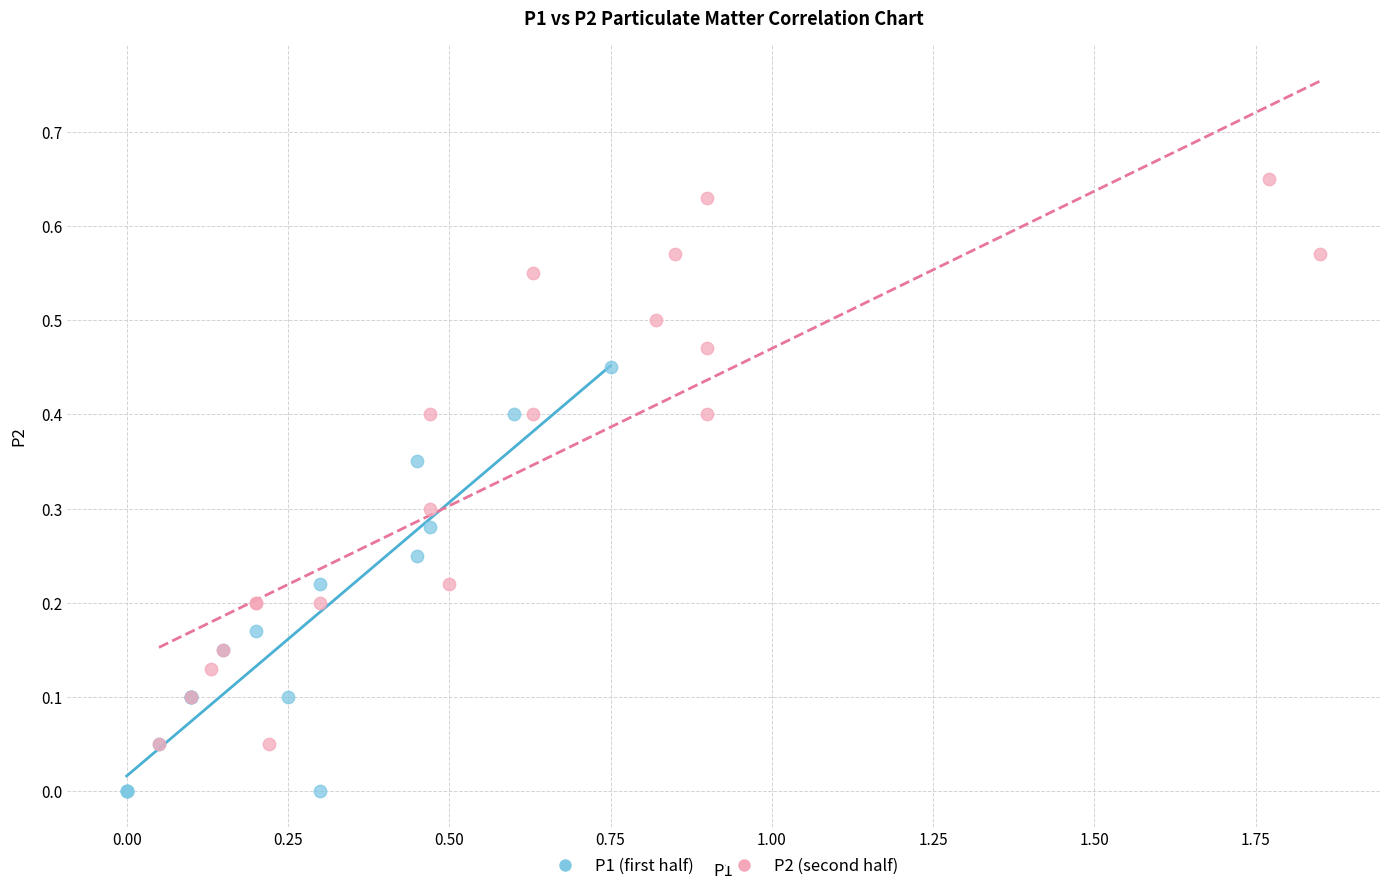

Which series reaches the maximum Y coordinate?

P2 (second half)